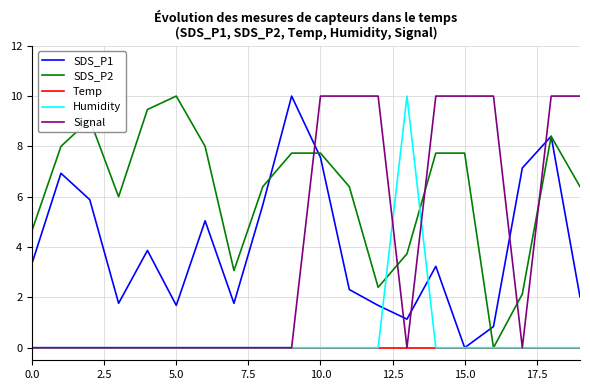

Which series has the largest total across all categories?

SDS_P2